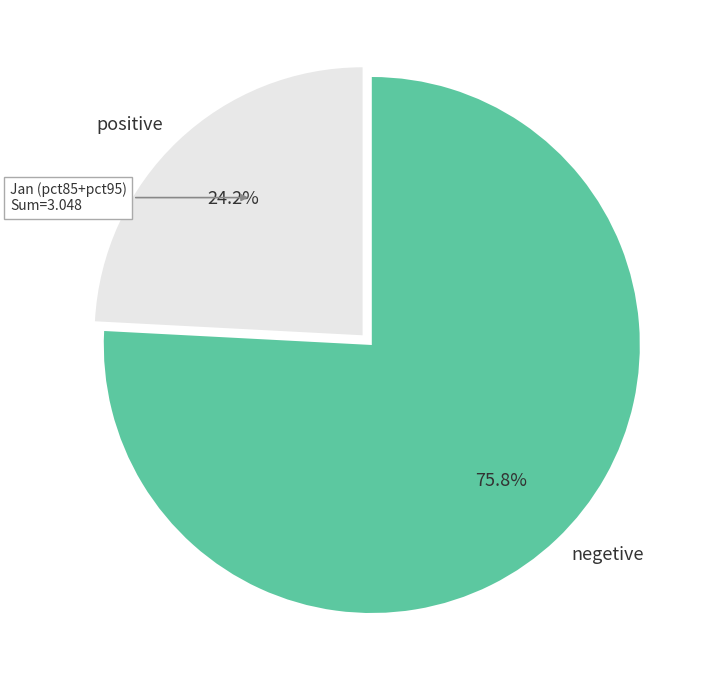

Combined, what portion of the pie is positive and negetive?

100.0%